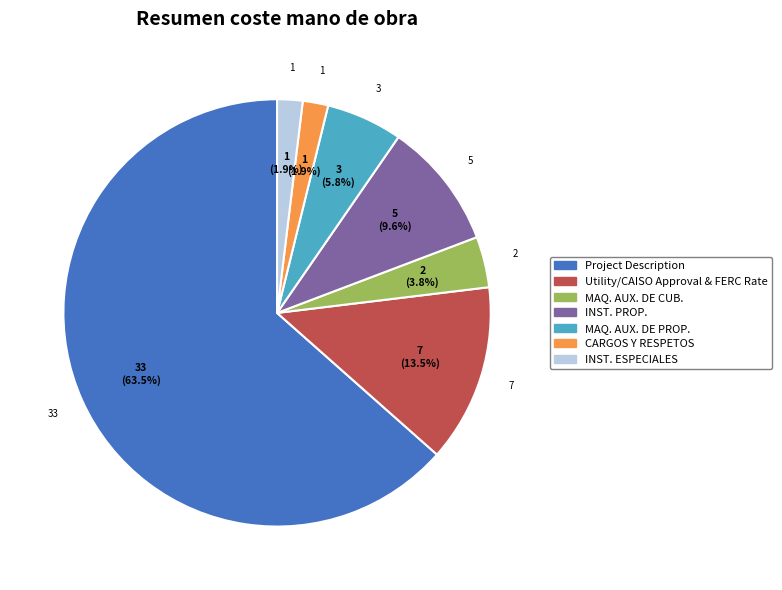

Is there a majority slice in this chart?

Yes